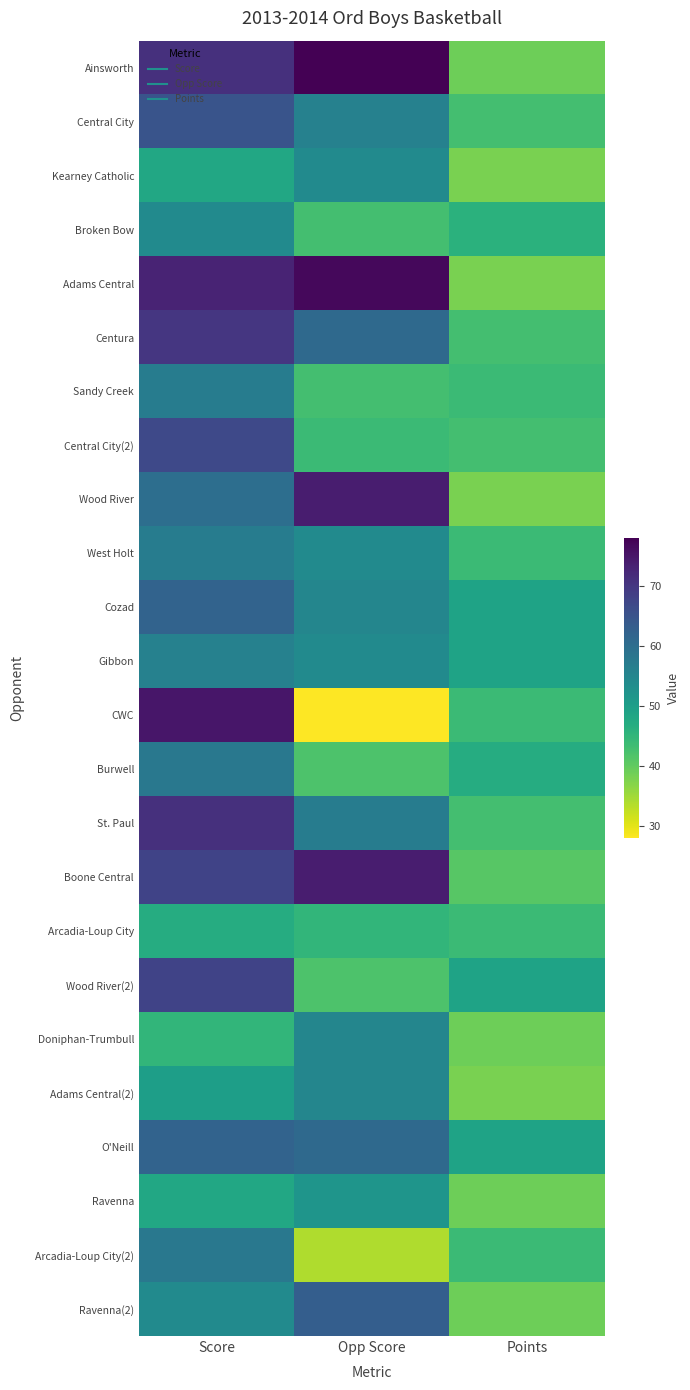

Which category has the lowest value across all series?

Opp Score